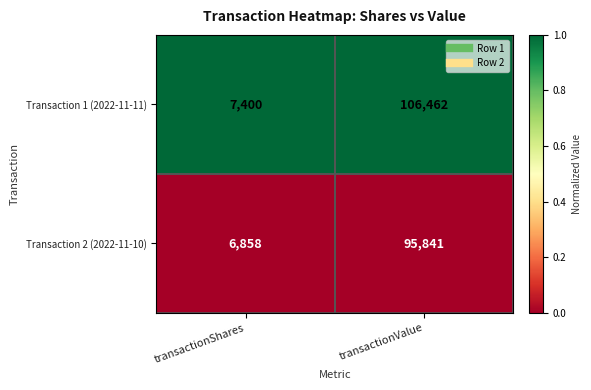

Which series has the widest spread of values?

Transaction 1 (2022-11-11)